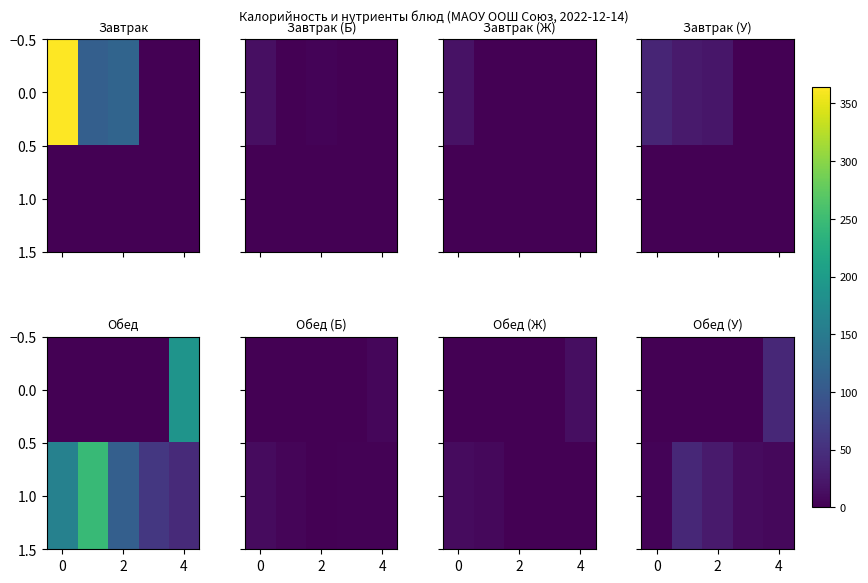

How many categories are shown in the chart?

5